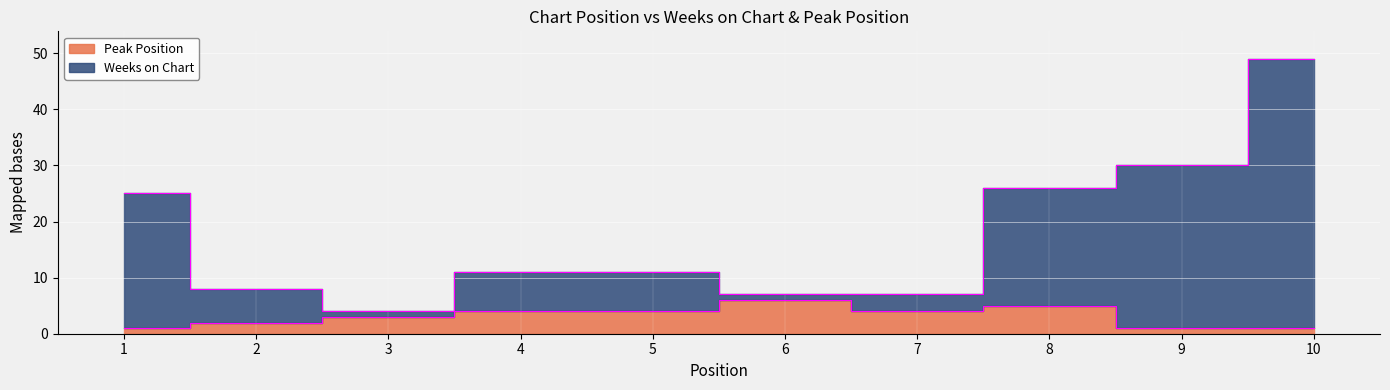

Reading left to right, list all the values displayed in this chart.

Weeks on Chart: 25	8	4	11	11	7	7	26	30	49
Peak Position: 1	2	3	4	4	6	4	5	1	1